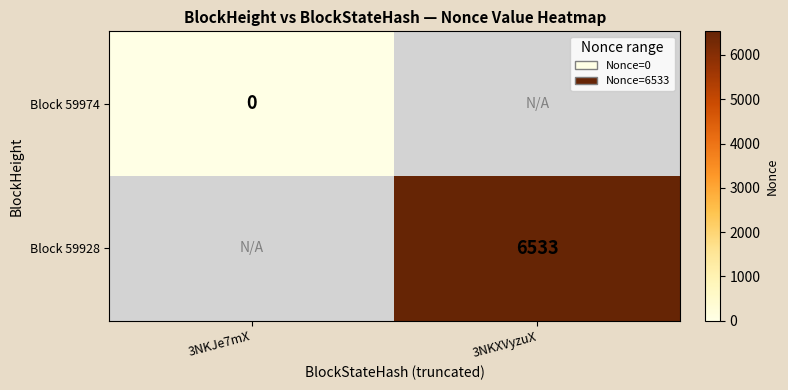

The Block 59928 series shows 9146 at 3NKXVyzuX. True or false?

False